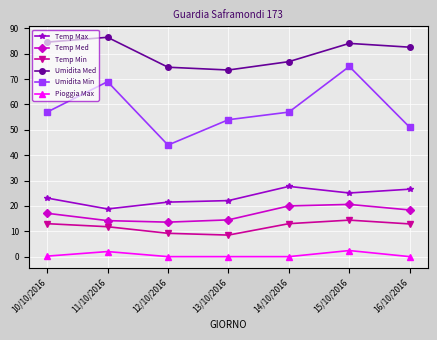

Which category has the lowest value in the Umidita Min series?

12/10/2016